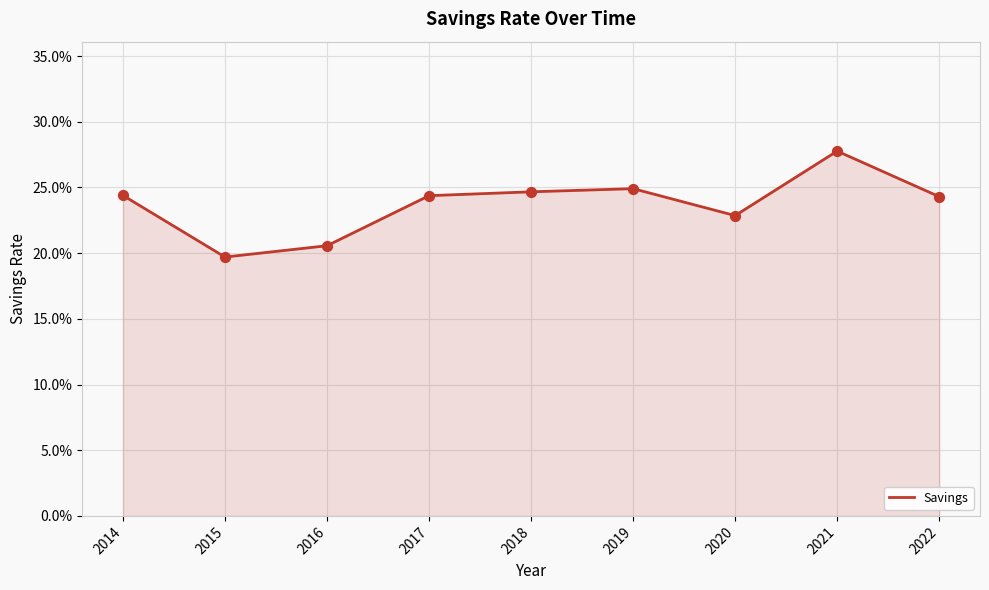

Which has a higher value, 2022 or 2016?

2022